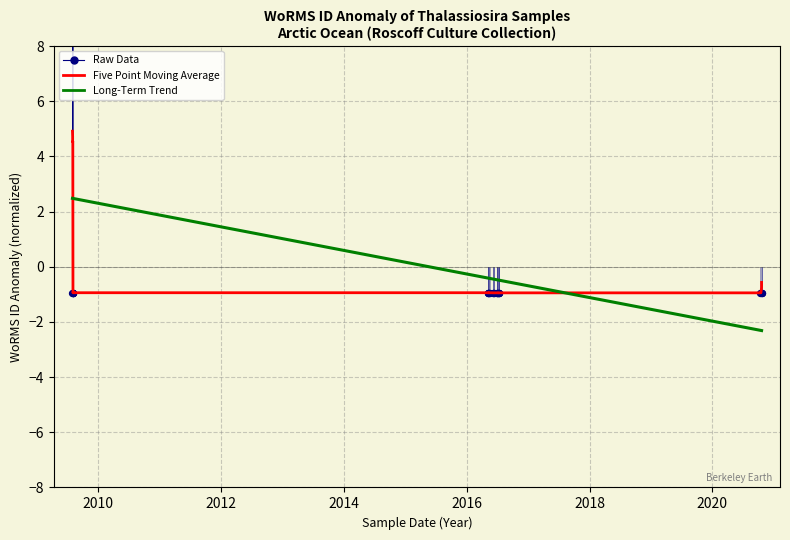

What is the total value across all series at 2010?

6.3